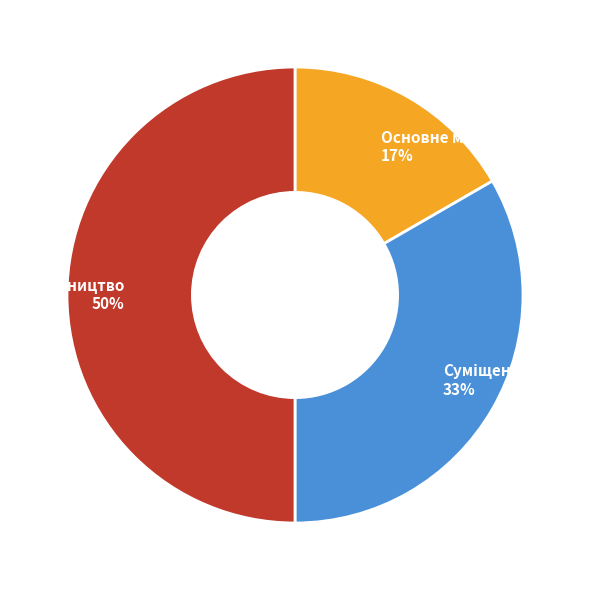

To the nearest percent, what is the average slice percentage?

33%